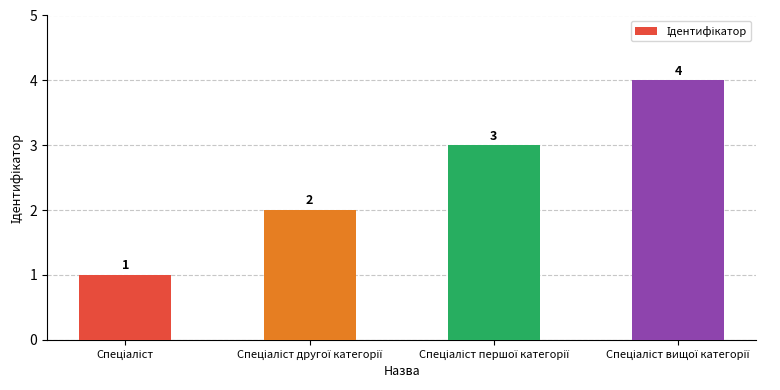

Count the number of data series in this chart.

1